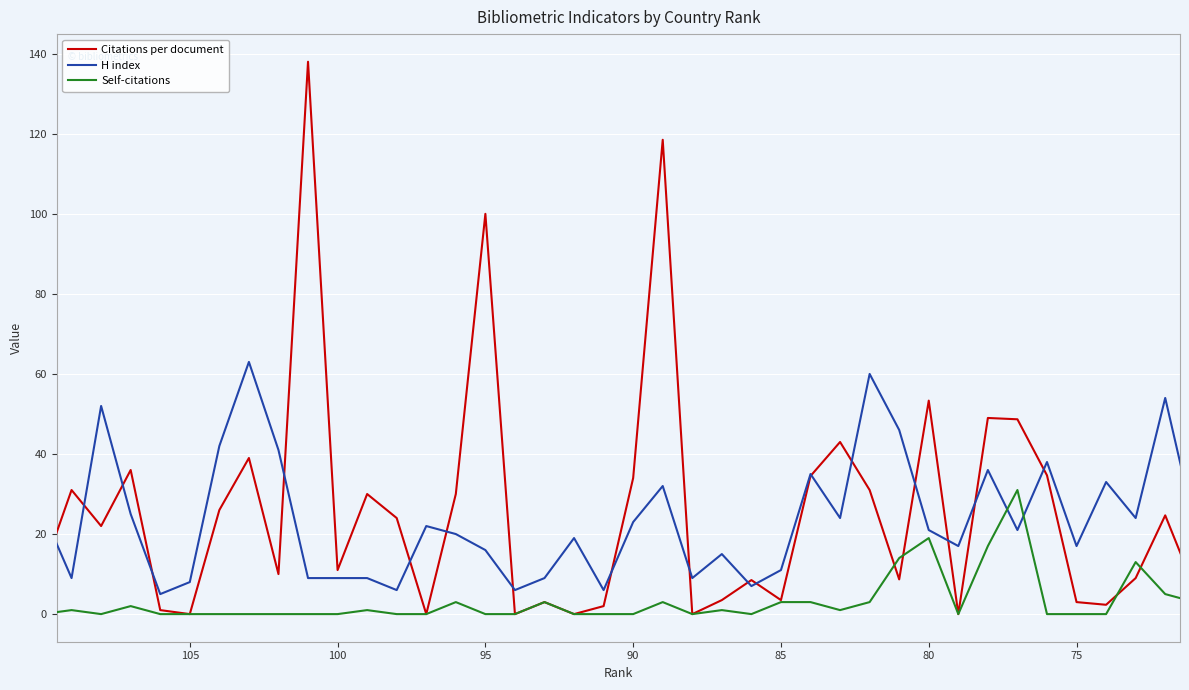

What is the average value of the Self-citations series?

3.1